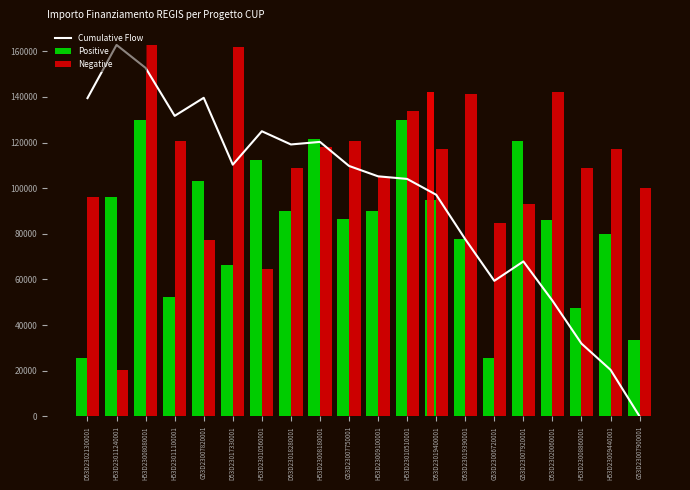

Where is Cumulative Flow nearest to the value 81391?

D53D23019390001